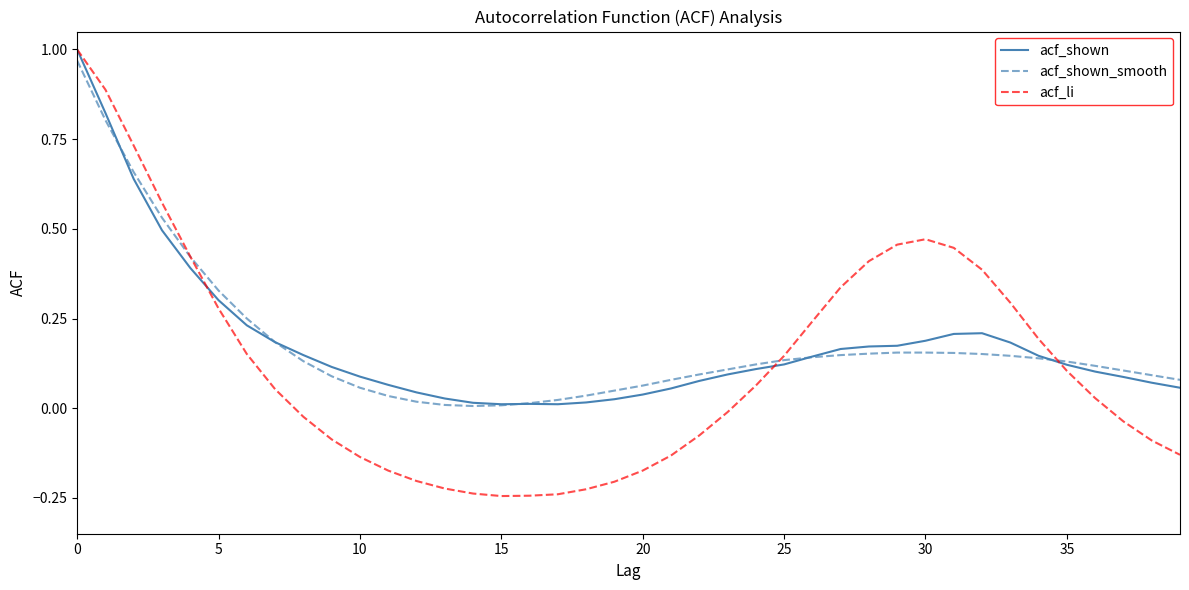

Which series has the largest range (max minus min)?

acf_li